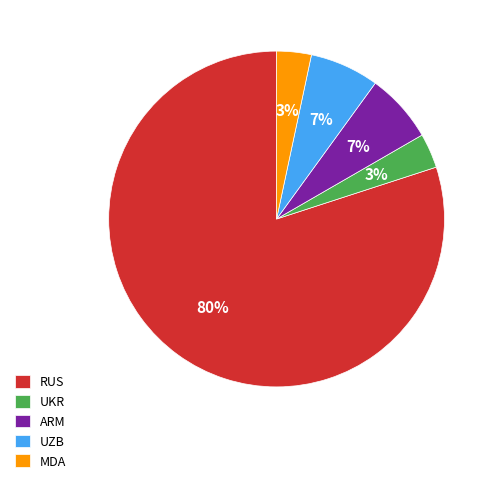

To the nearest percent, what is the combined percentage of MDA and UZB?

10%